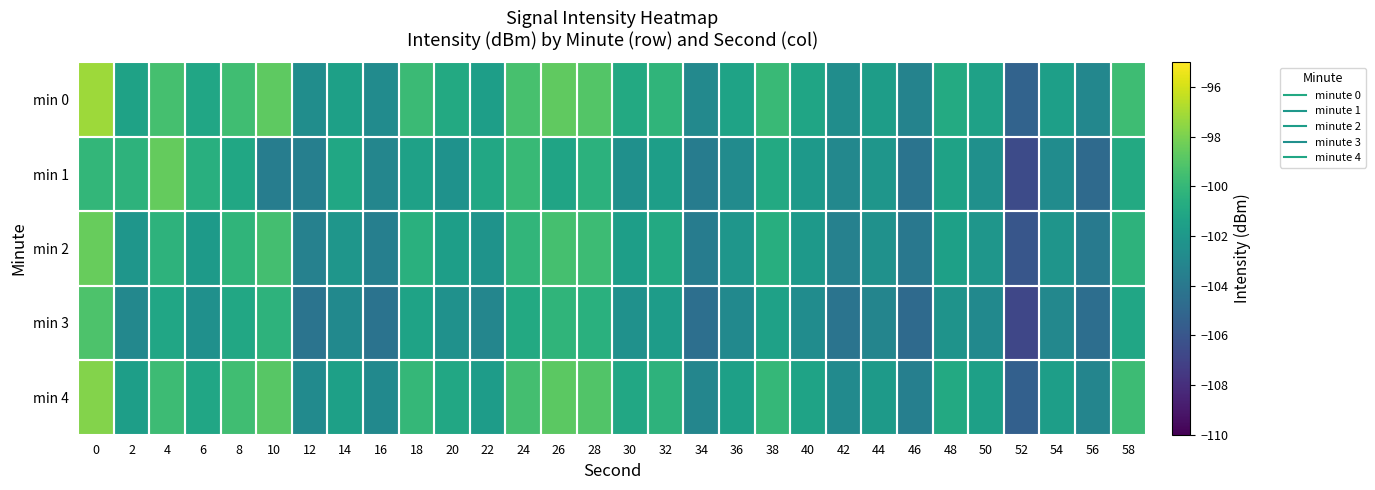

Reading left to right, extract all data points from this chart.

min 0: 0=-97.2	2=-101.4	4=-99.4	6=-101.1	8=-99.6	10=-98.7	12=-102.7	14=-101.5	16=-102.8	18=-99.8	20=-100.9	22=-101.6	24=-99.4	26=-98.7	28=-99.0	30=-100.9	32=-100.2	34=-102.9	36=-101.3	38=-99.9	40=-101.2	42=-102.6	44=-101.7	46=-103.3	48=-100.8	50=-101.4	52=-105.2	54=-101.5	56=-103.1	58=-99.6
min 1: 0=-100.1	2=-100.3	4=-98.5	6=-100.5	8=-101.1	10=-103.7	12=-103.5	14=-101.1	16=-103.1	18=-101.4	20=-102.3	22=-101.0	24=-99.9	26=-101.2	28=-100.3	30=-102.5	32=-101.6	34=-103.7	36=-102.8	38=-100.9	40=-101.9	42=-103.0	44=-102.1	46=-104.2	48=-101.3	50=-102.5	52=-106.6	54=-102.7	56=-104.8	58=-100.9
min 2: 0=-98.5	2=-102.1	4=-100.3	6=-101.8	8=-100.2	10=-99.5	12=-103.4	14=-102.1	16=-103.5	18=-100.5	20=-101.6	22=-102.3	24=-100.1	26=-99.4	28=-99.7	30=-101.6	32=-100.9	34=-103.7	36=-102.1	38=-100.6	40=-101.9	42=-103.4	44=-102.4	46=-104.0	48=-101.5	50=-102.1	52=-106.0	54=-102.2	56=-103.8	58=-100.3
min 3: 0=-99.2	2=-103.0	4=-101.1	6=-102.5	8=-101.0	10=-100.3	12=-104.2	14=-102.9	16=-104.3	18=-101.3	20=-102.4	22=-103.1	24=-100.9	26=-100.2	28=-100.5	30=-102.4	32=-101.7	34=-104.5	36=-102.9	38=-101.4	40=-102.7	42=-104.2	44=-103.2	46=-104.8	48=-102.3	50=-102.9	52=-106.8	54=-103.0	56=-104.6	58=-101.1
min 4: 0=-97.8	2=-101.6	4=-99.7	6=-101.1	8=-99.6	10=-98.9	12=-102.8	14=-101.5	16=-102.9	18=-100.0	20=-101.0	22=-101.7	24=-99.5	26=-98.8	28=-99.1	30=-101.0	32=-100.3	34=-103.1	36=-101.5	38=-100.0	40=-101.3	42=-102.8	44=-101.8	46=-103.5	48=-100.9	50=-101.5	52=-105.4	54=-101.6	56=-103.2	58=-99.7